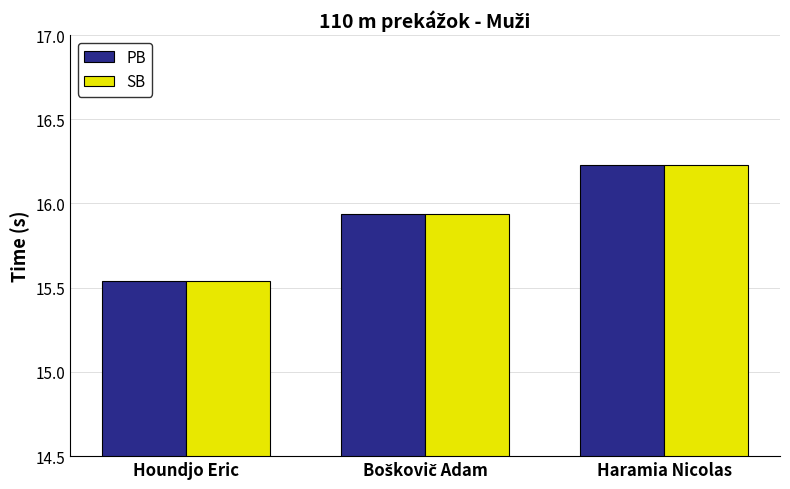

How many groups of bars are there?

3